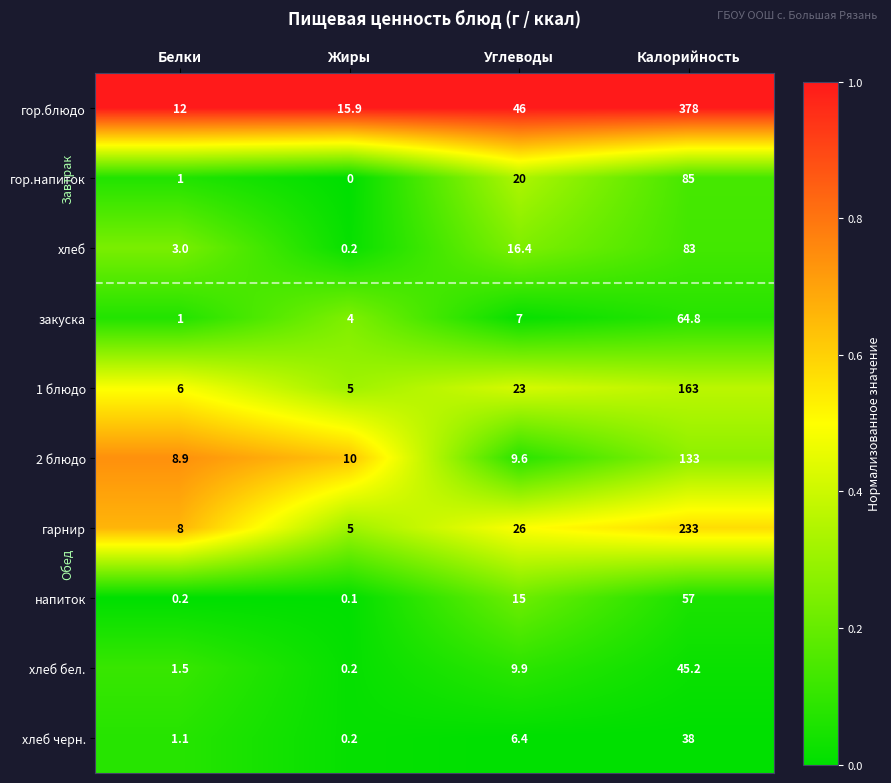

Which category has the highest value across all series?

Калорийность